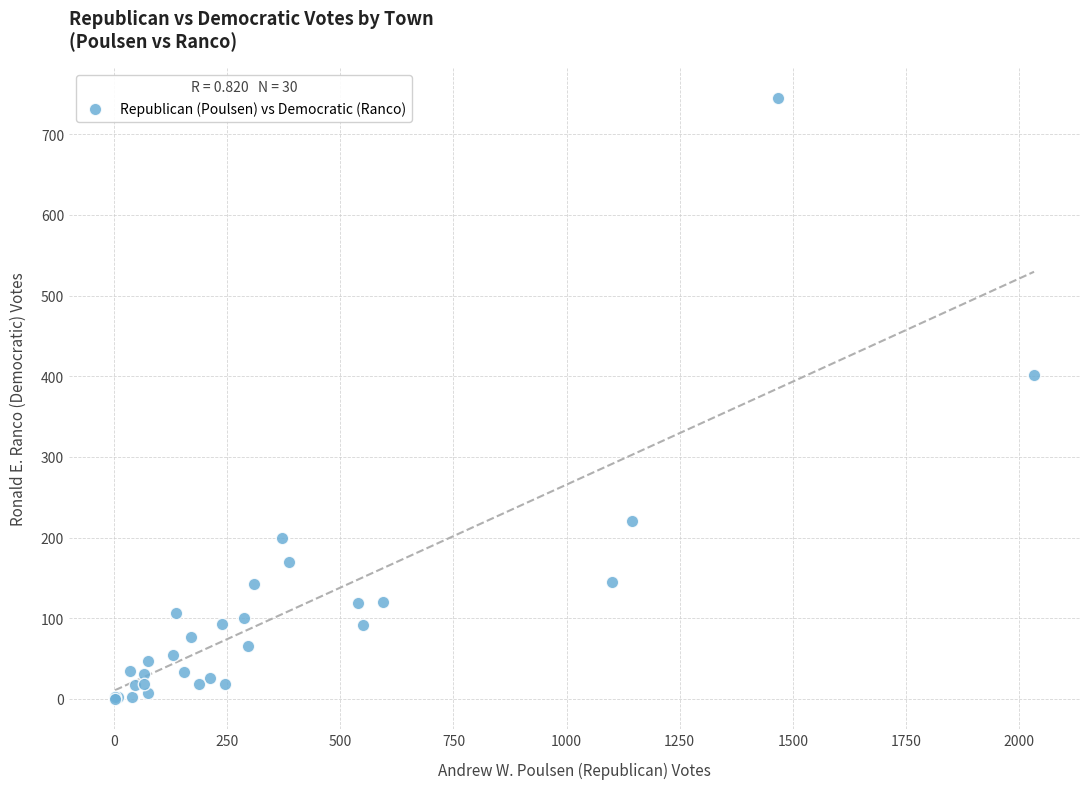

What Y value in the scatter plot is closest to 372?

401